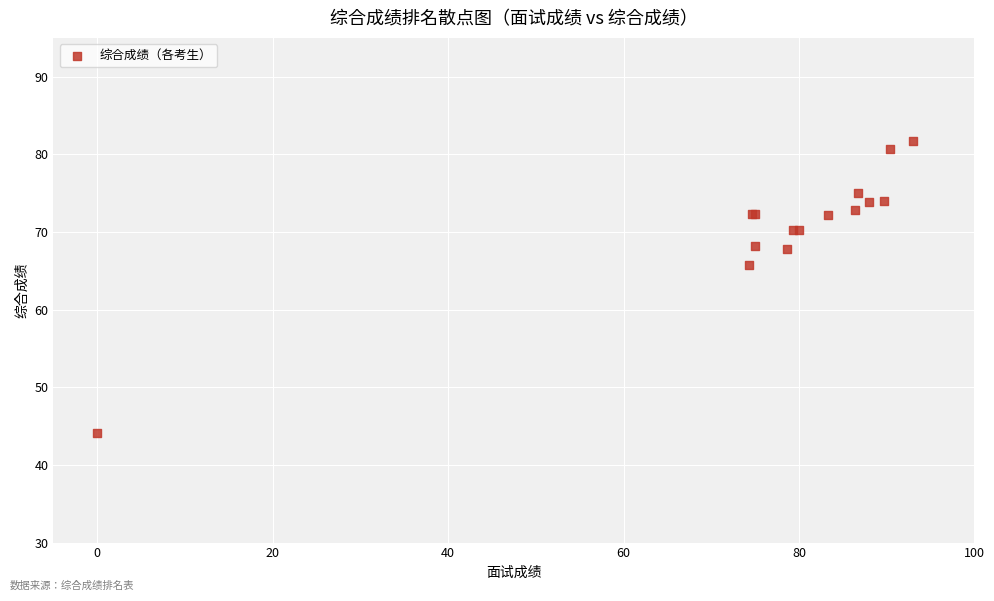

What Y value in the scatter plot is closest to 62?

65.7